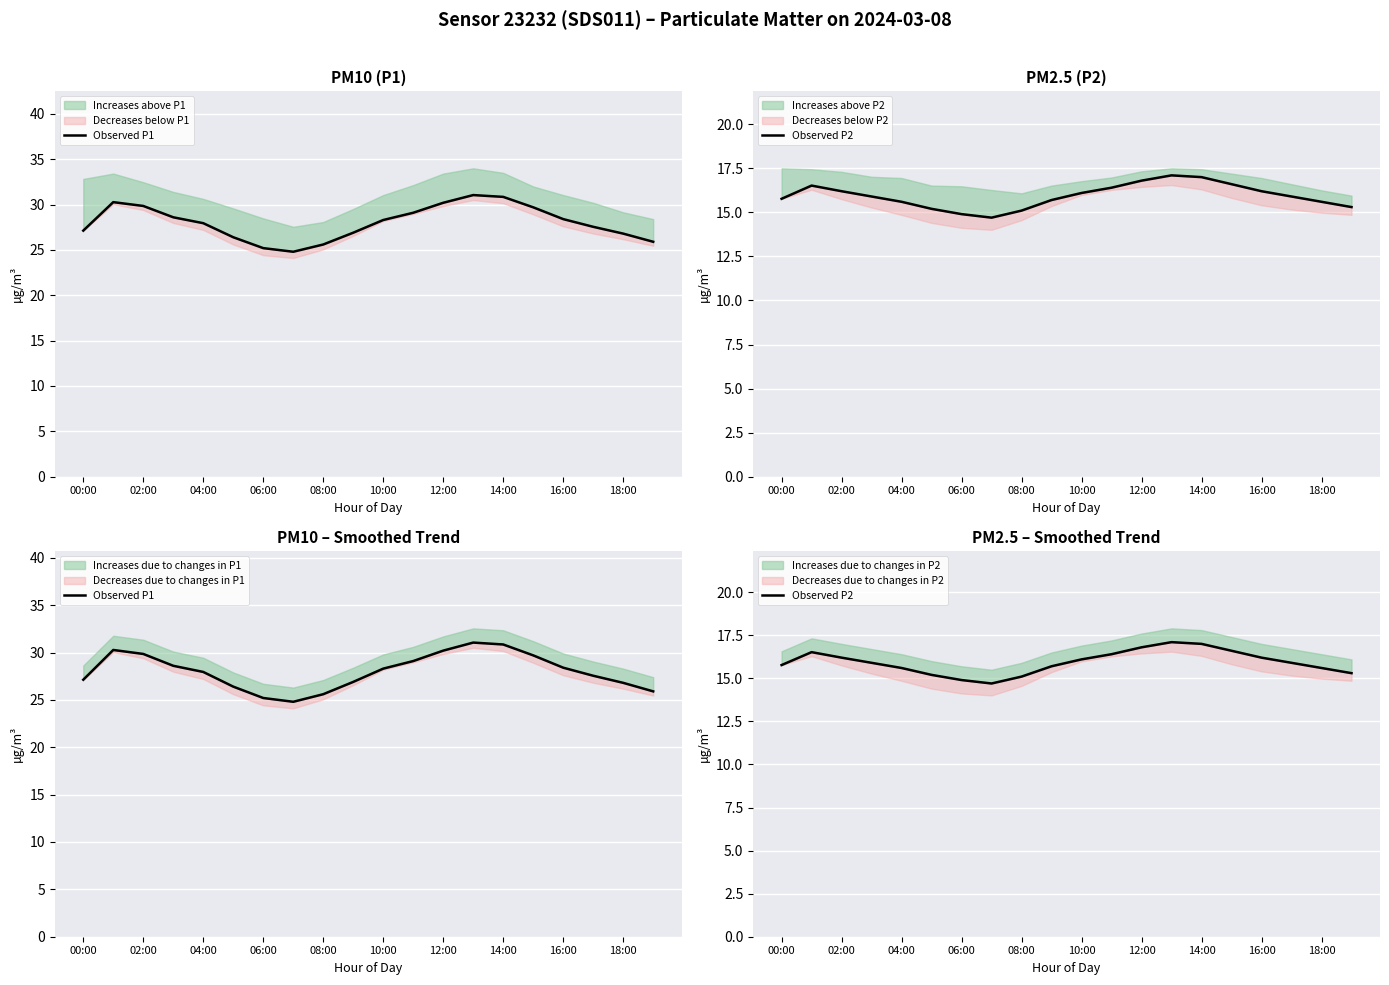

What is the value of the Observed P2 point at the 14th from the left?

17.1